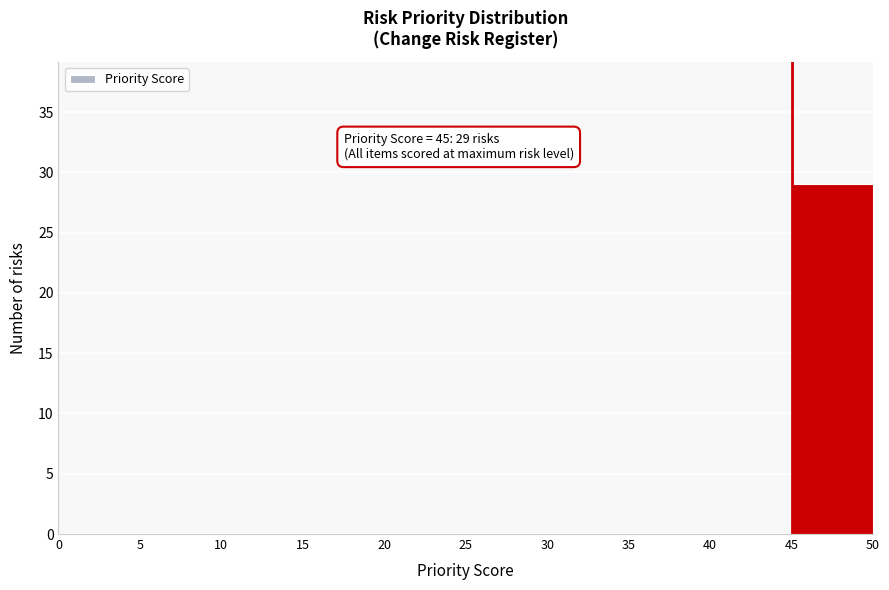

Over which range of the x-axis is the bar tallest?

45 to 50